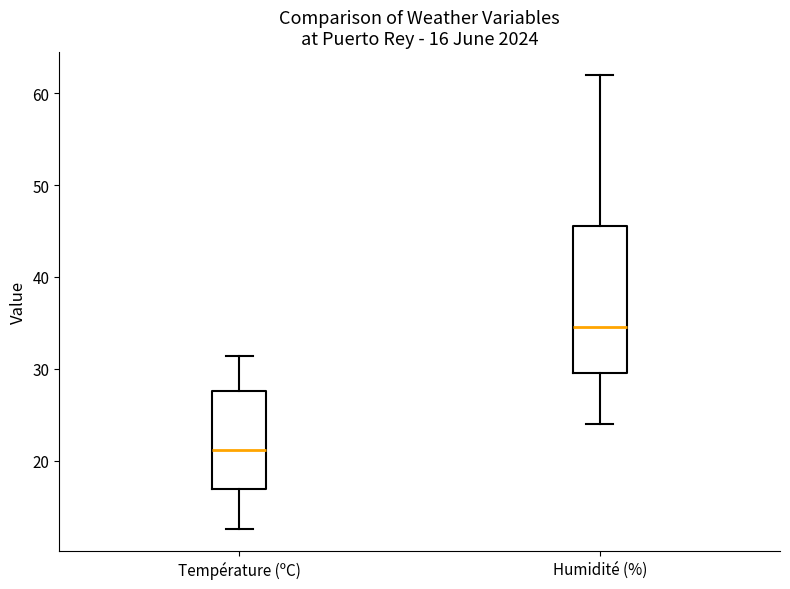

Which box's median line is the highest?

Humidité (%)